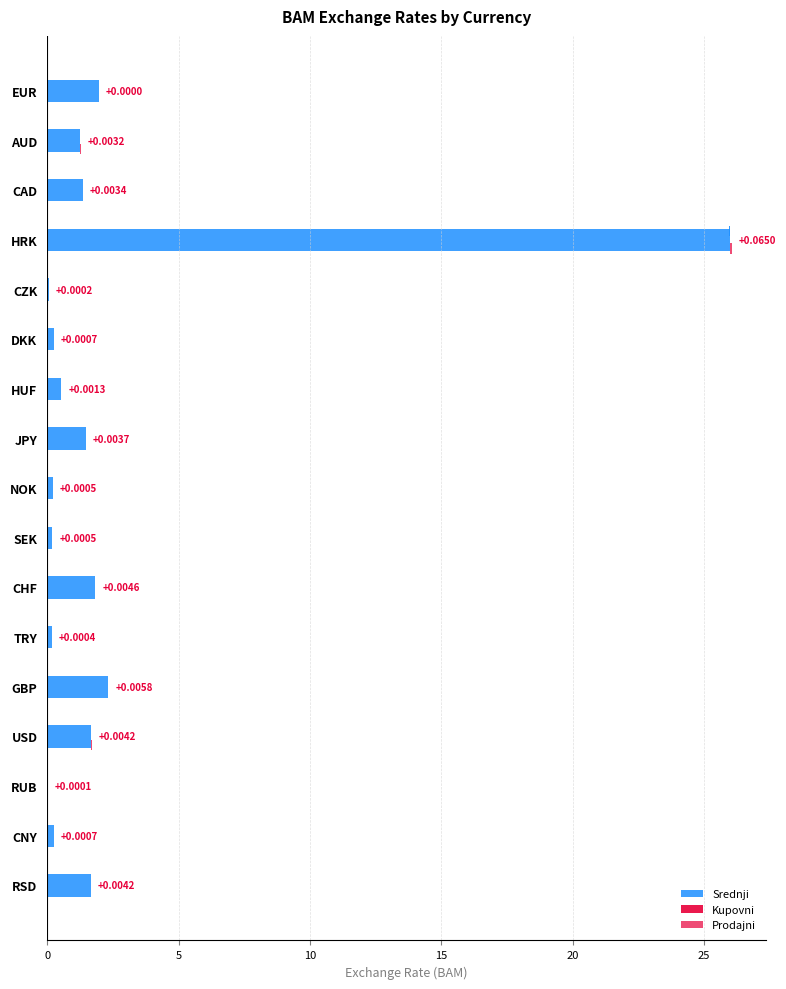

What value does the data have at EUR?

2.0